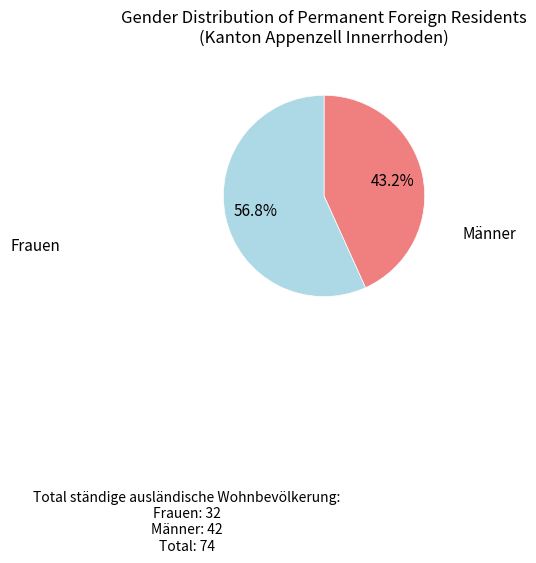

Is it true that Männer is 48% of the pie?

False